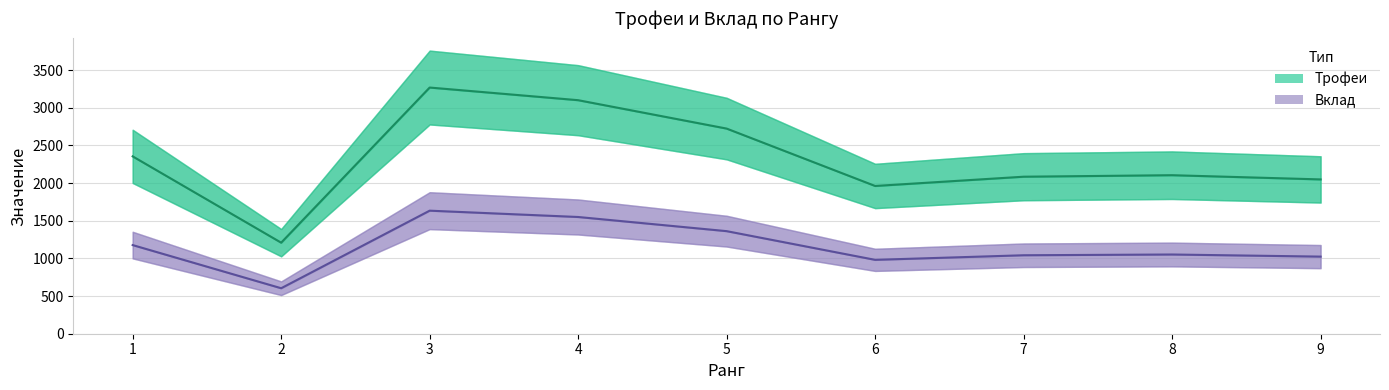

What is the sum of the Вклад values at 2 and 4?

2154